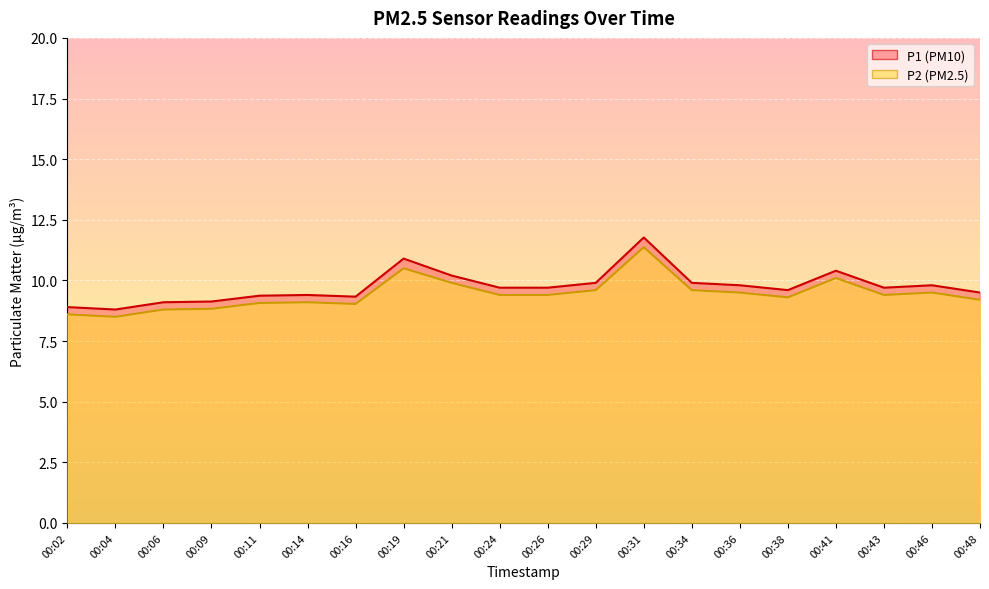

True or false: P1 and P2 intersect in this chart.

False